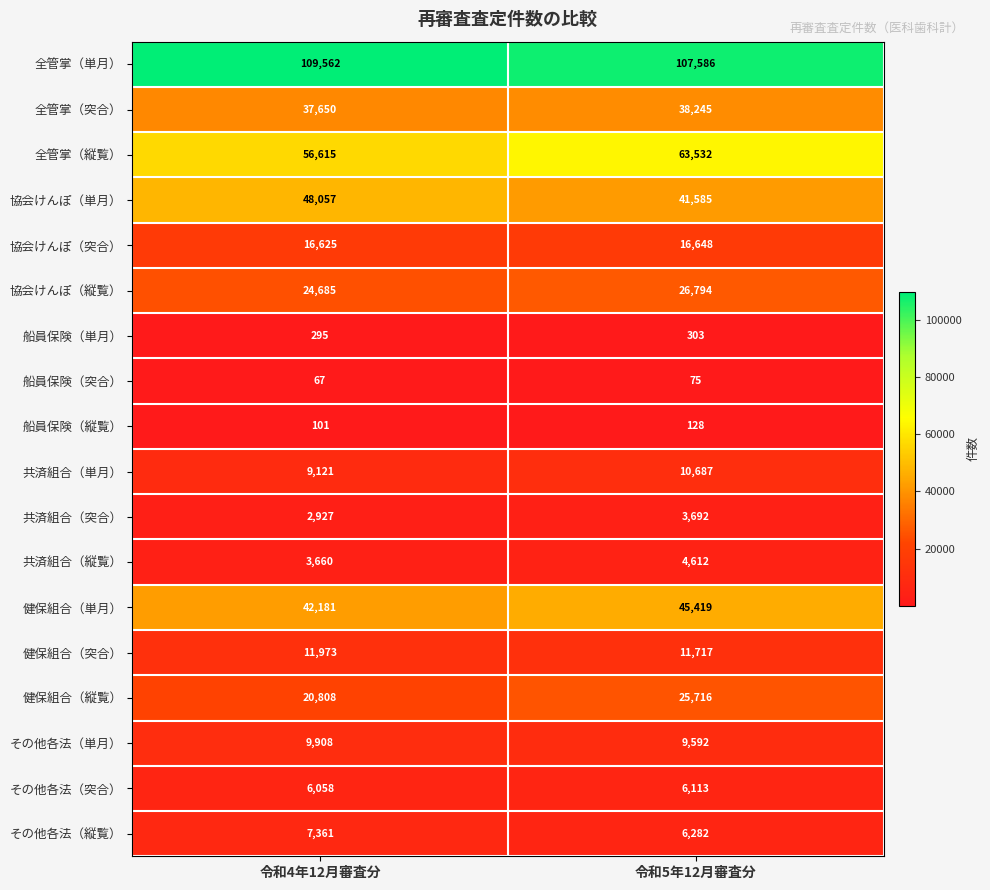

What is the approximate value of 船員保険（単月） at 令和5年12月審査分?

303